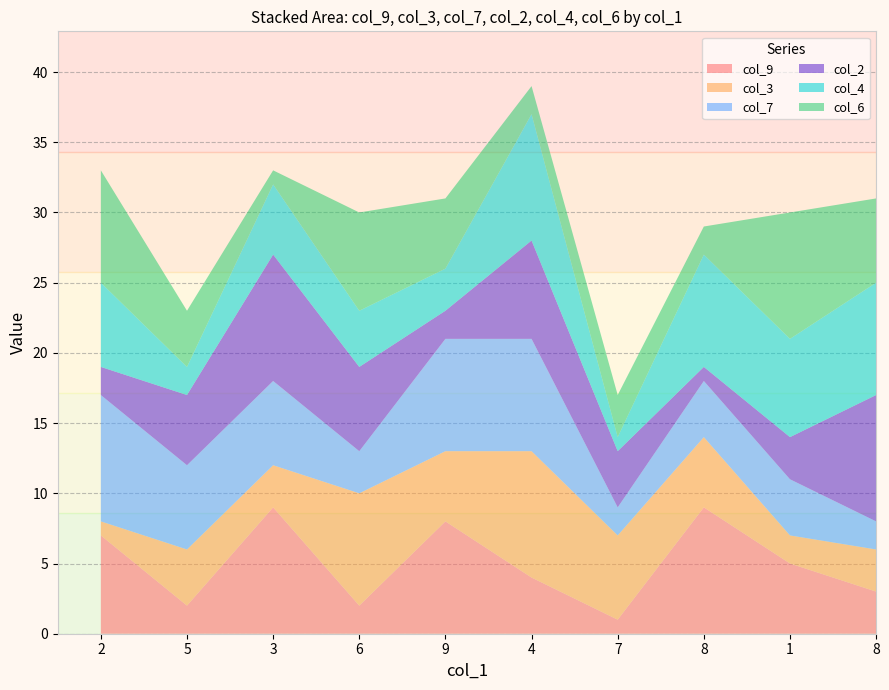

Reading left to right, what are all the values shown in this chart?

col_9: 2=7	5=2	3=9	6=2	9=8	4=4	7=1	8=9	1=5	8=3
col_3: 2=1	5=4	3=3	6=8	9=5	4=9	7=6	8=5	1=2	8=3
col_7: 2=9	5=6	3=6	6=3	9=8	4=8	7=2	8=4	1=4	8=2
col_2: 2=2	5=5	3=9	6=6	9=2	4=7	7=4	8=1	1=3	8=9
col_4: 2=6	5=2	3=5	6=4	9=3	4=9	7=1	8=8	1=7	8=8
col_6: 2=8	5=4	3=1	6=7	9=5	4=2	7=3	8=2	1=9	8=6